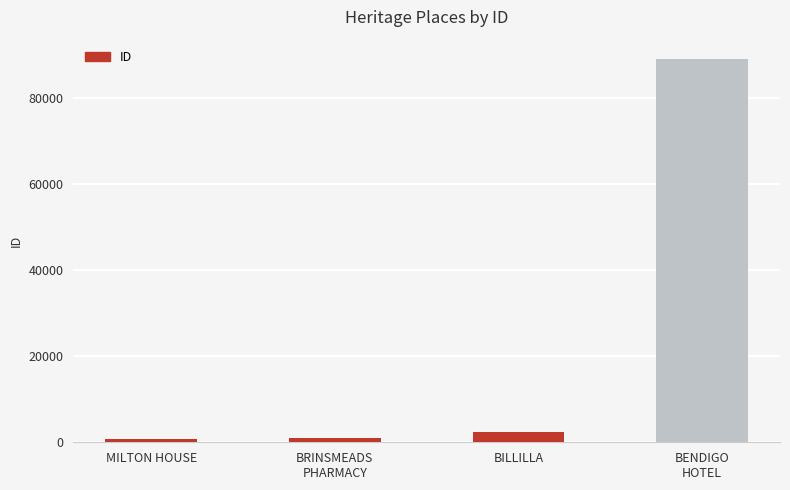

The chart shows a value of 988 at BRINSMEADS
PHARMACY. True or false?

True